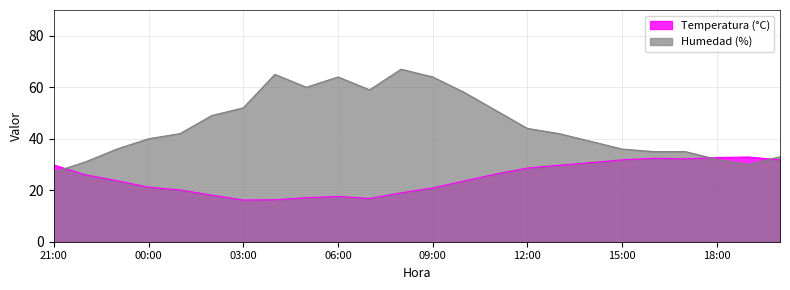

What is the label of the 3rd point from the right?

18:00